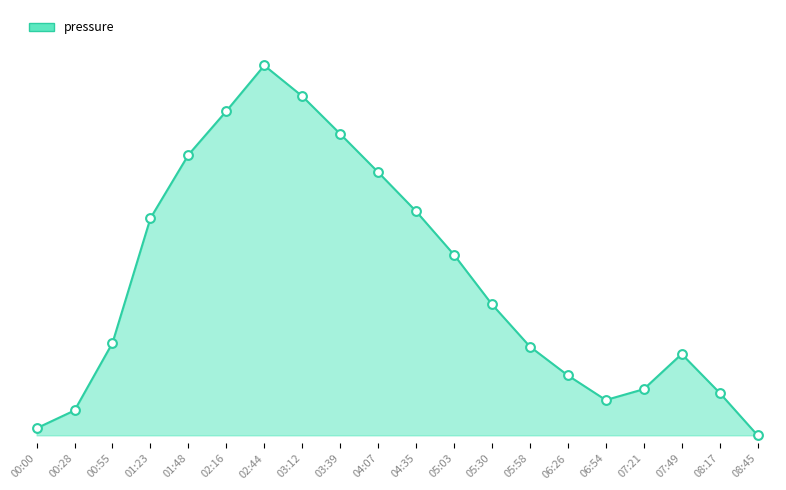

Does the chart have visible grid lines?

No